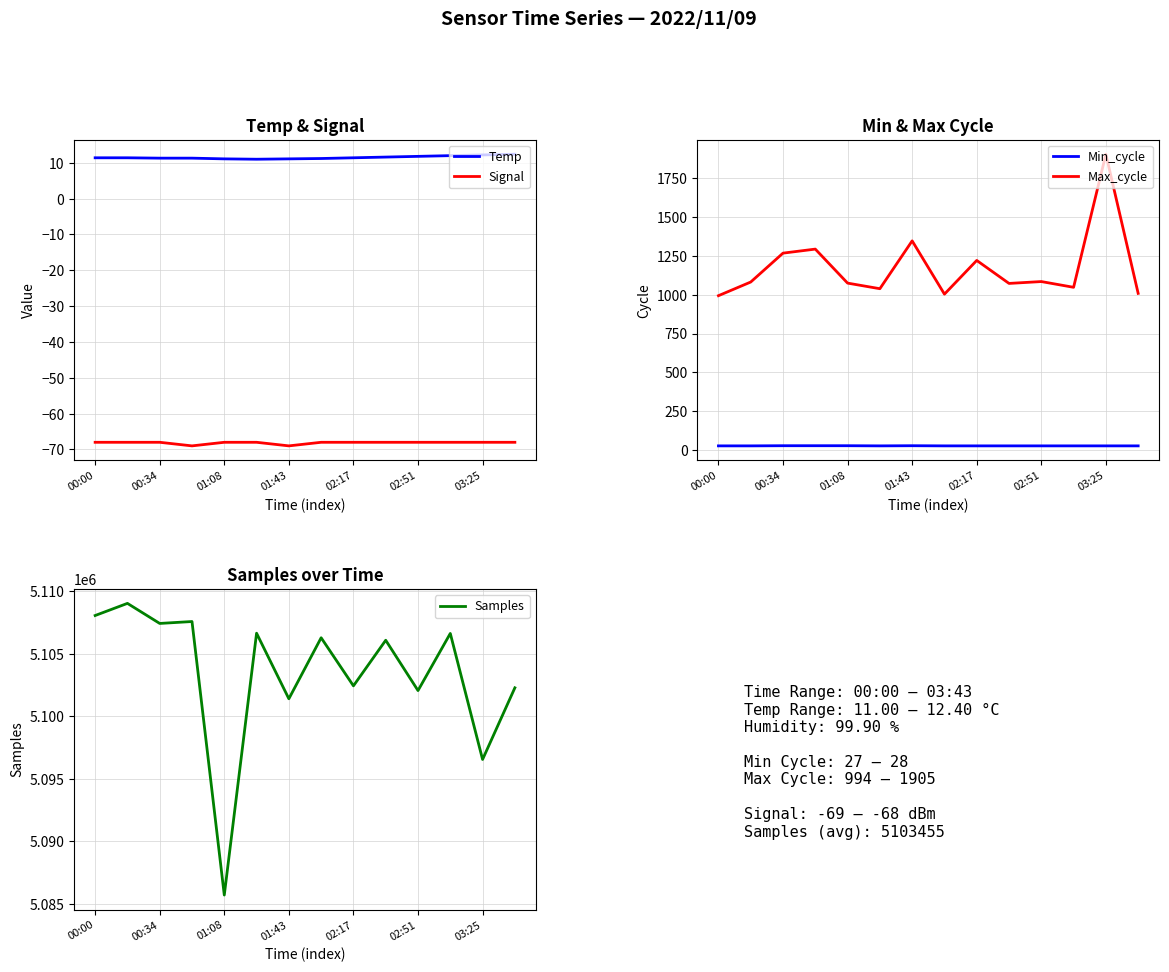

What are all the series names shown in the legend?

Temp, Signal, Min_cycle, Max_cycle, Samples